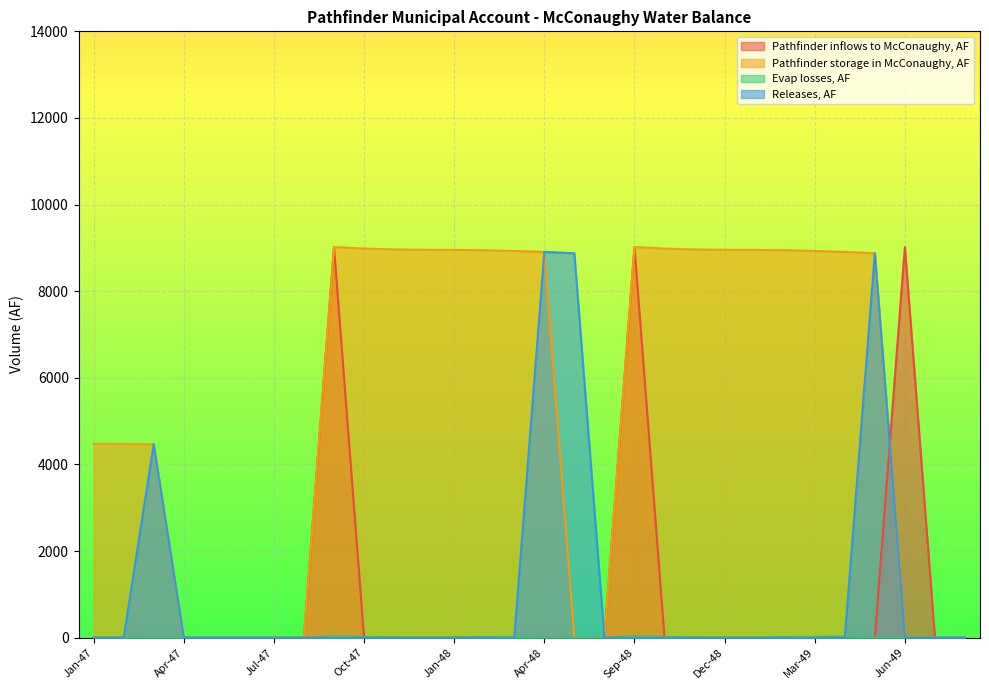

How many interior local peaks does the Releases, AF series have?

3